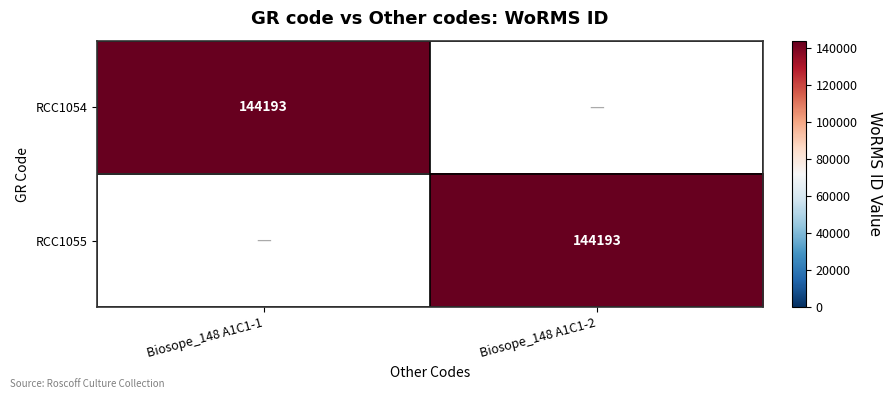

The RCC1055 series shows 50198 at Biosope_148 A1C1-2. True or false?

False